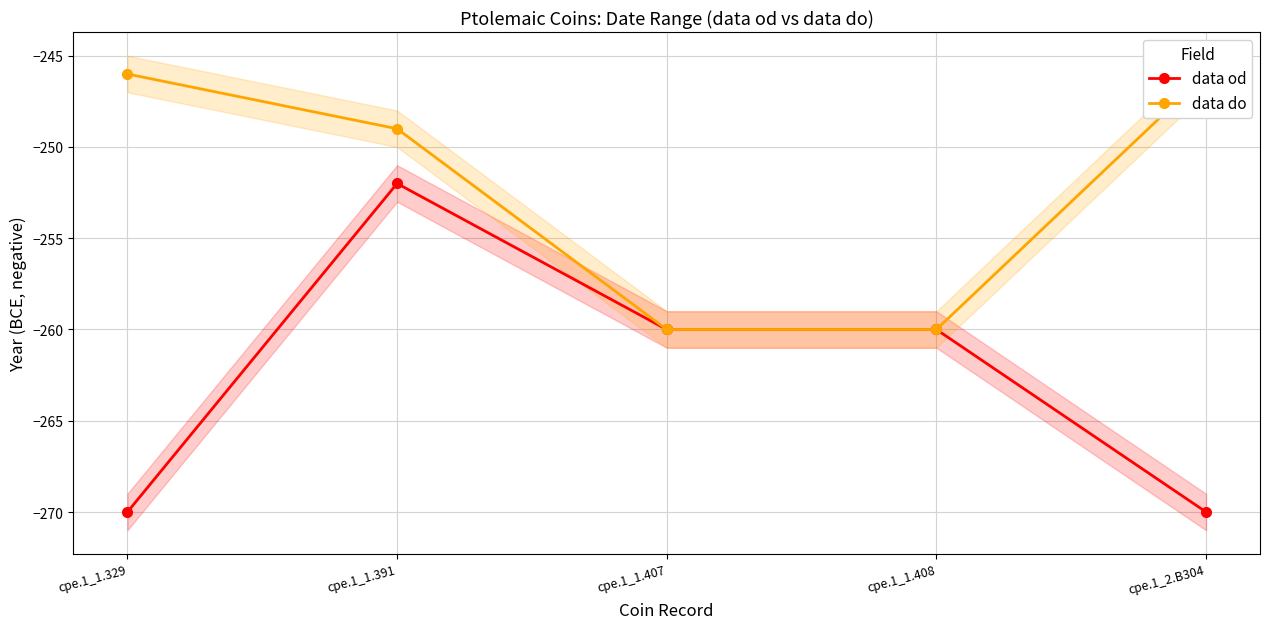

What is the total value across all series at cpe.1_1.391?

-501